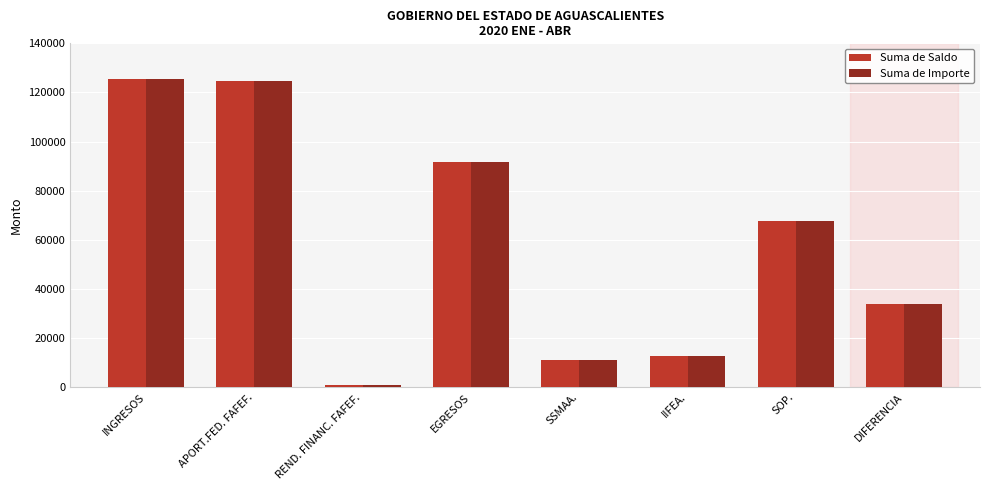

What is the value of the Suma de Importe bar at the 1st from the left?

125399.8